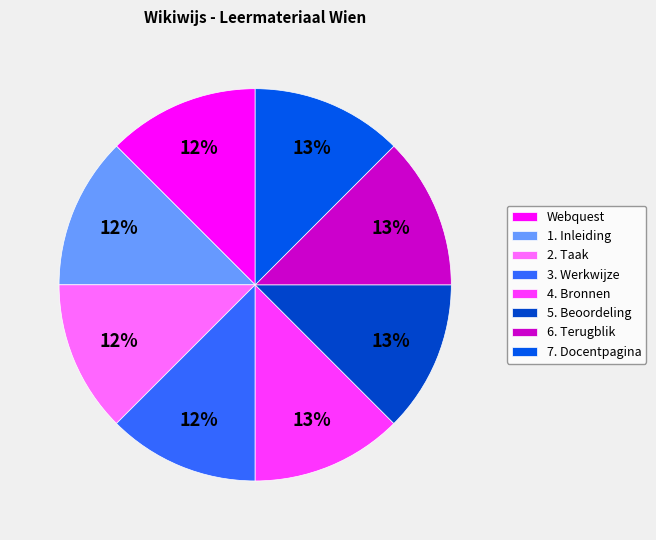

Is it true that 4. Bronnen is 13% of the pie?

True